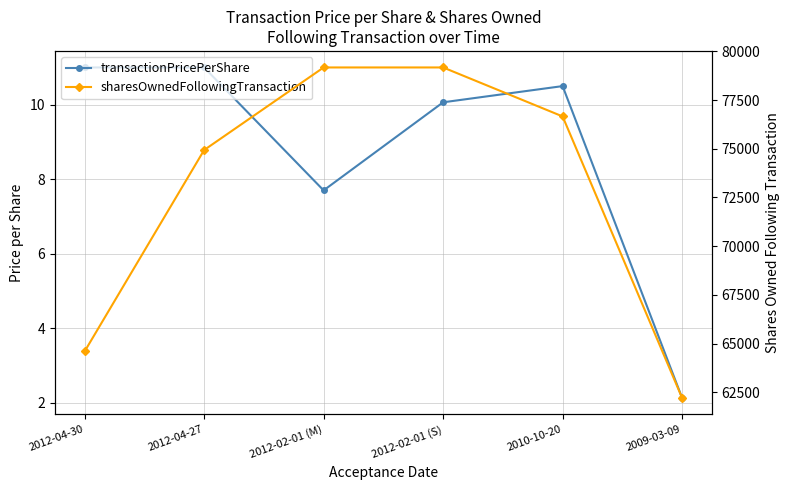

What is the sum of all sharesOwnedFollowingTransaction values?

436741.0